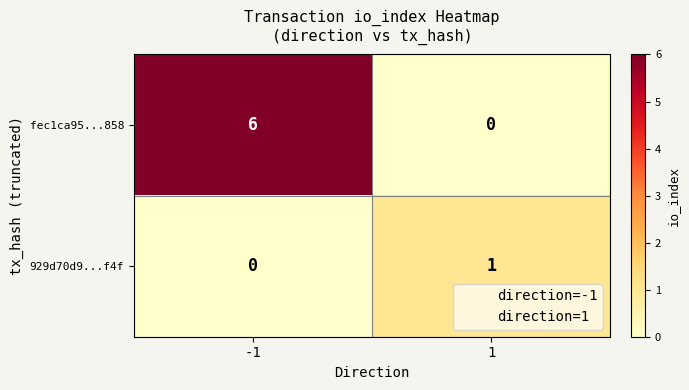

What value does the fec1ca95...858 series have at -1?

6